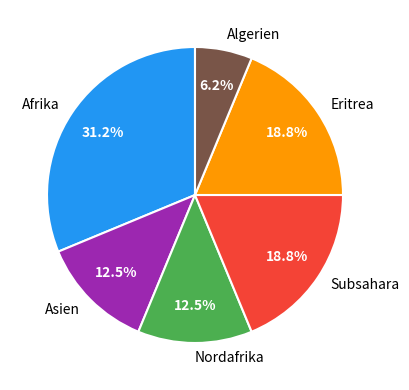

Count the number of slices in the pie.

6